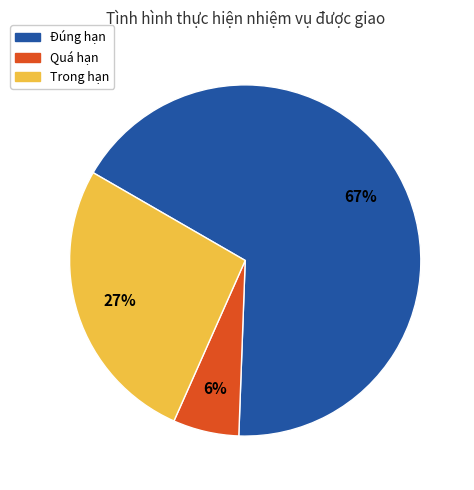

Which slice represents more than half of the pie?

Đúng hạn